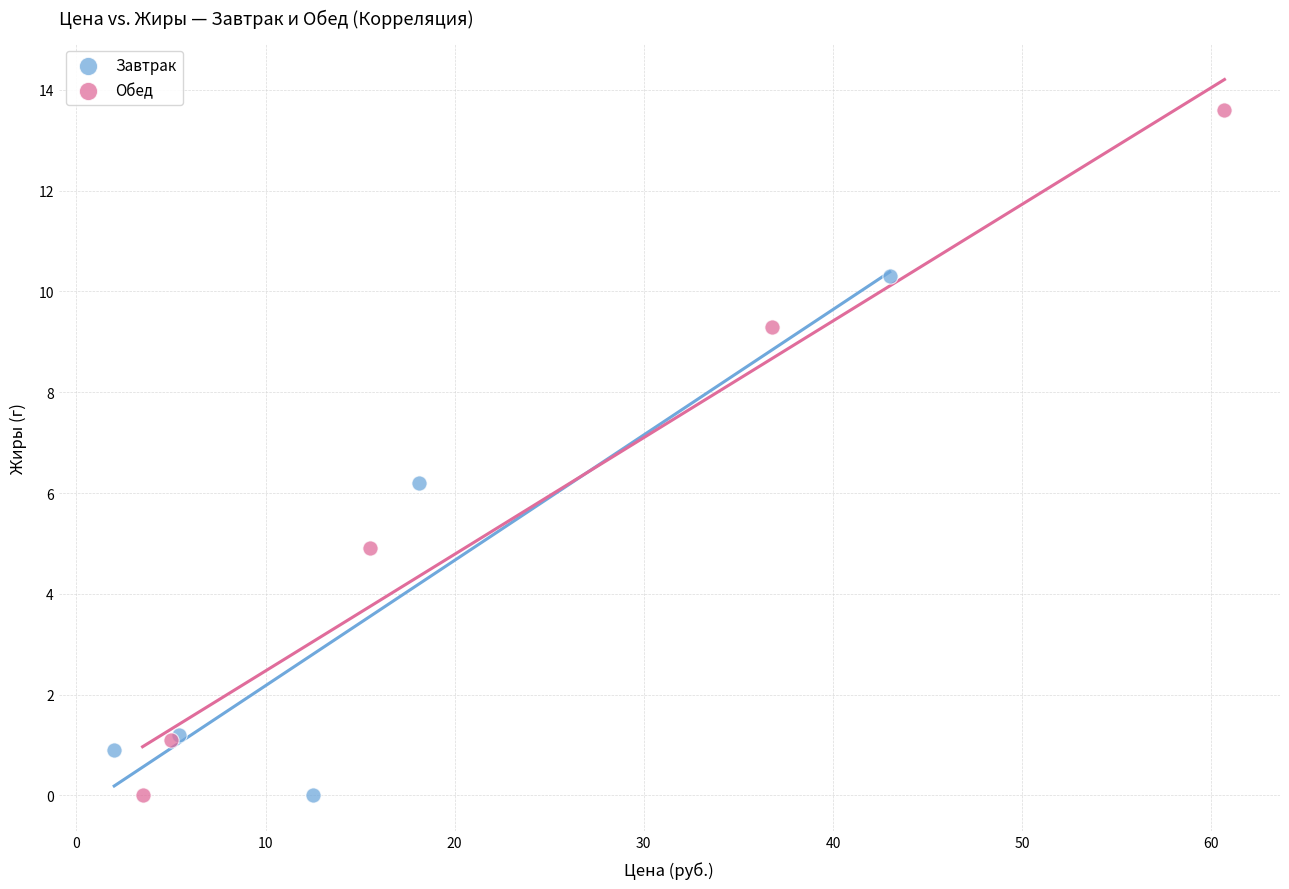

Which series has the widest spread of Y values?

Обед